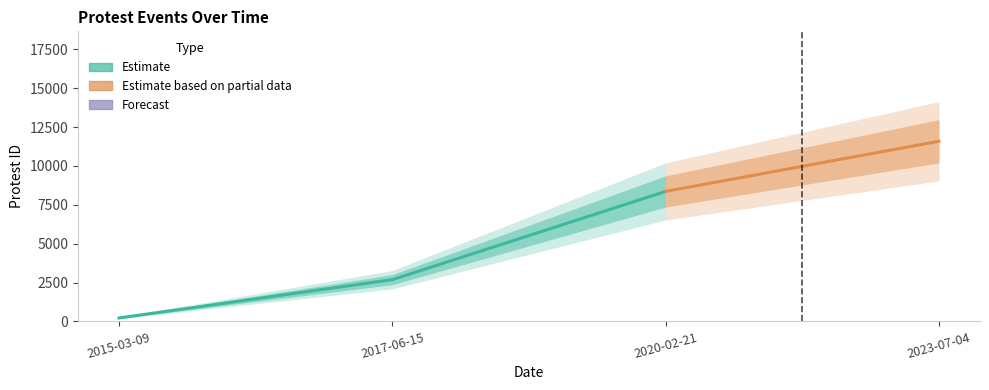

What is the value of the 4th point from the left?

11586